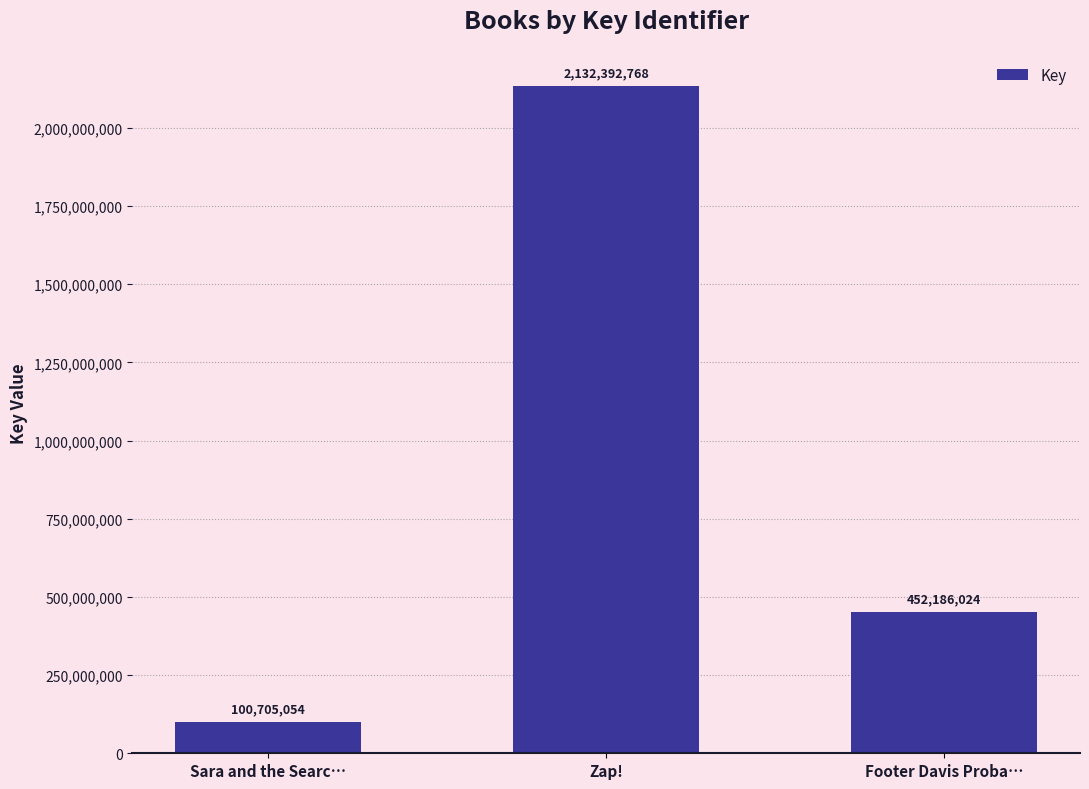

Reading right to left, list all the values displayed in this chart.

452186024	2132392768	100705054